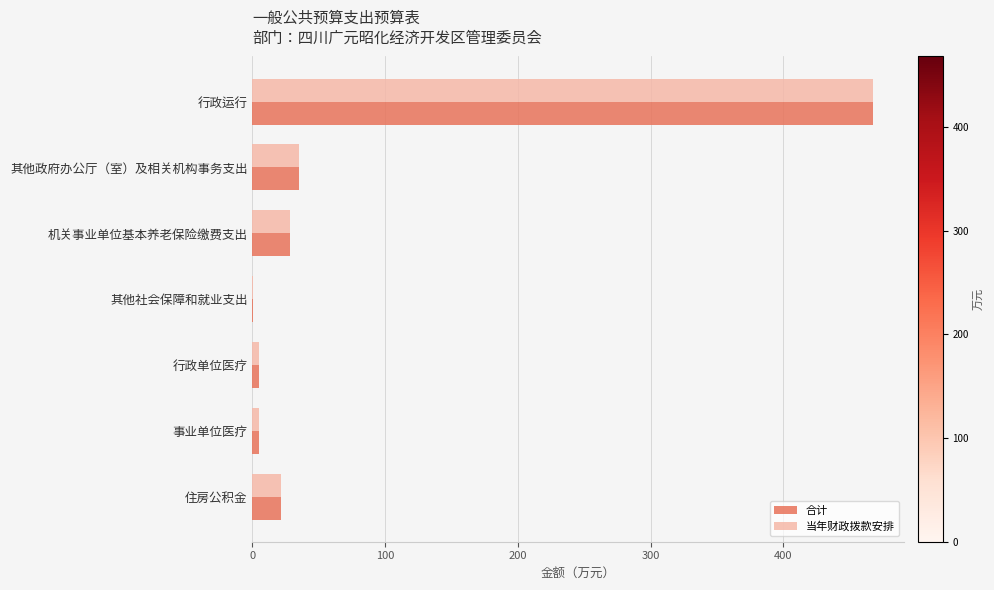

What is the sum of all 当年财政拨款安排 values?

563.4